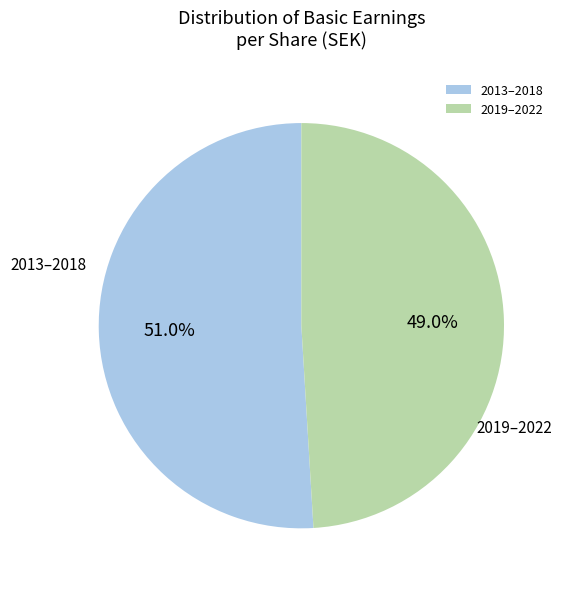

Which category has the smallest portion of the pie?

2019–2022